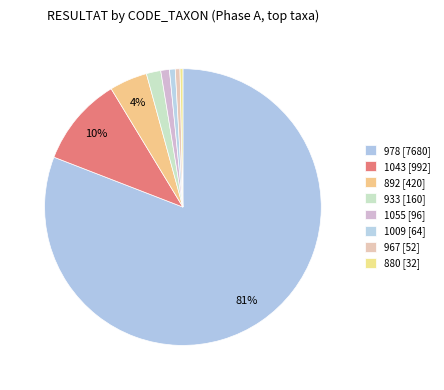

True or false: 967 [52] accounts for 1% of the total.

True